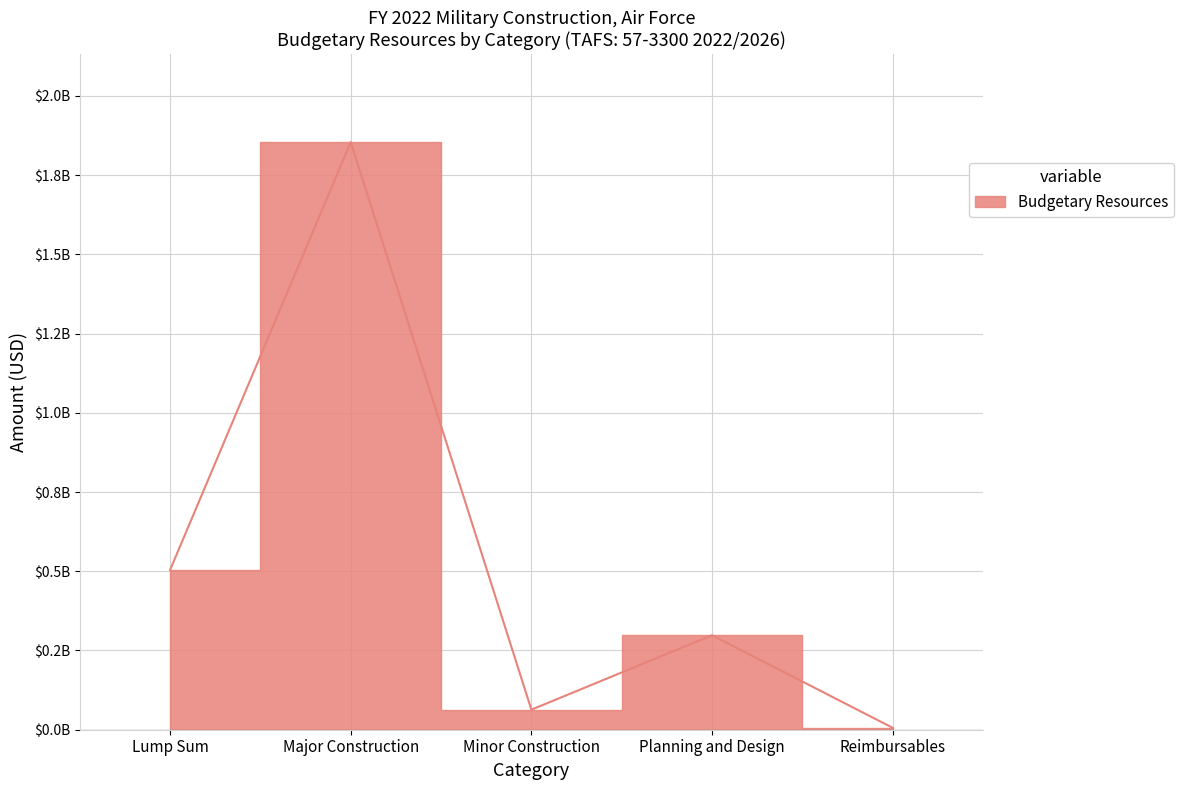

Rank the categories by value from lowest to highest.

Reimbursables, Minor Construction, Planning and Design, Lump Sum, Major Construction